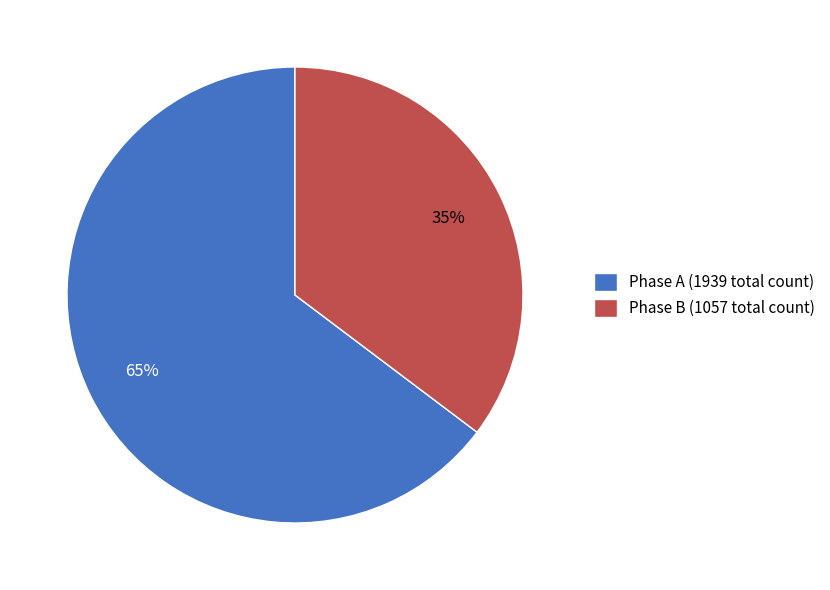

Count the number of slices in the pie.

2